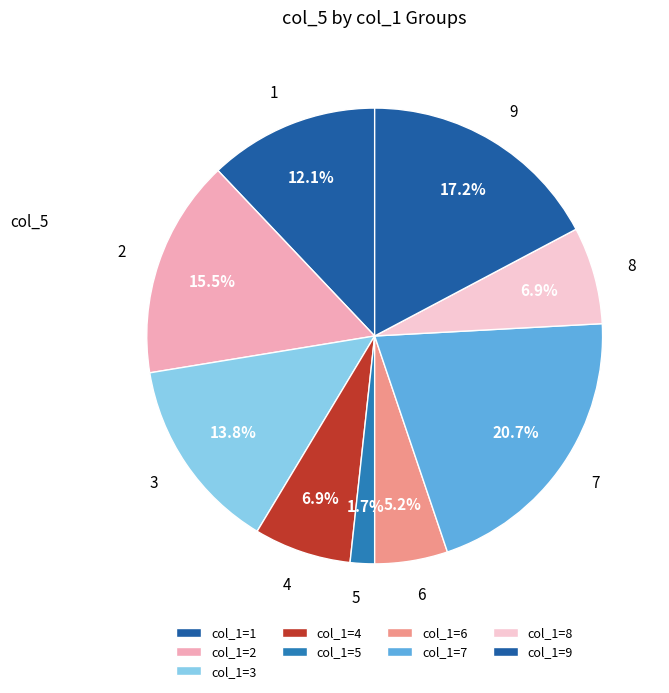

To the nearest percent, what is the difference between the 4 and 7 slice percentages?

14%